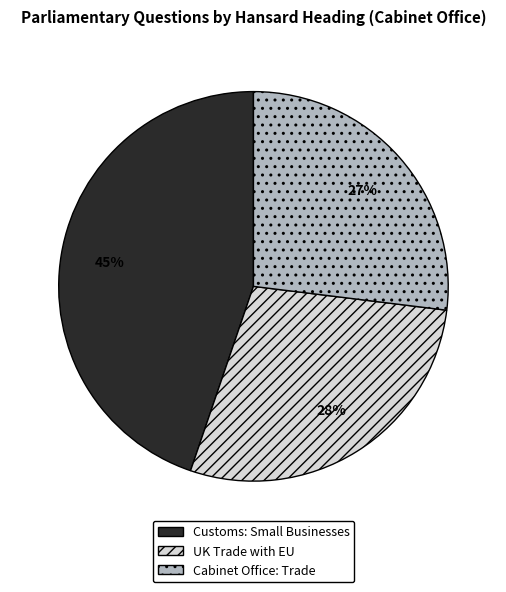

Is there a majority slice in this chart?

No